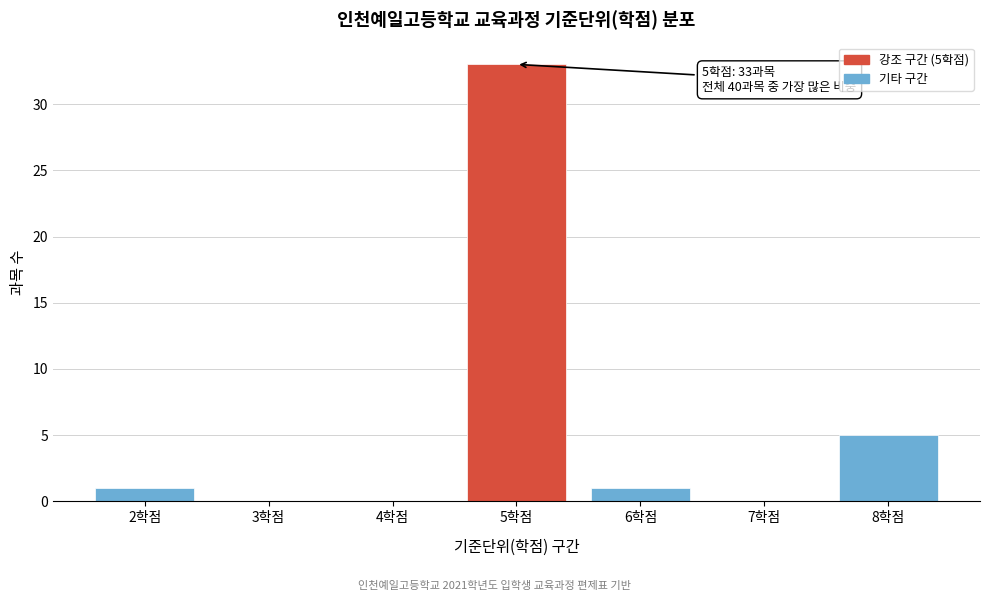

Reading left to right, list all the values displayed in this chart.

2학점=1	3학점=0	4학점=0	5학점=33	6학점=1	7학점=0	8학점=5